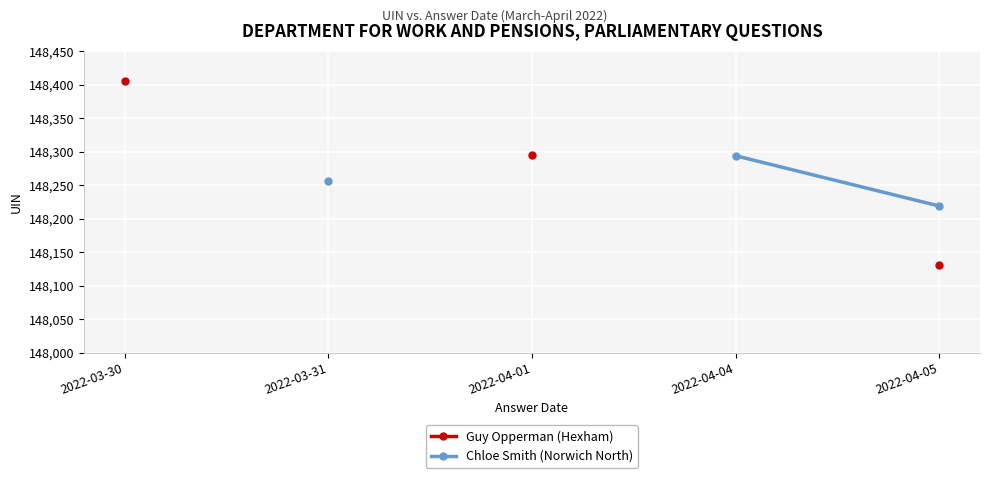

List the series in order of their peak value, highest first.

Guy Opperman (Hexham), Chloe Smith (Norwich North)